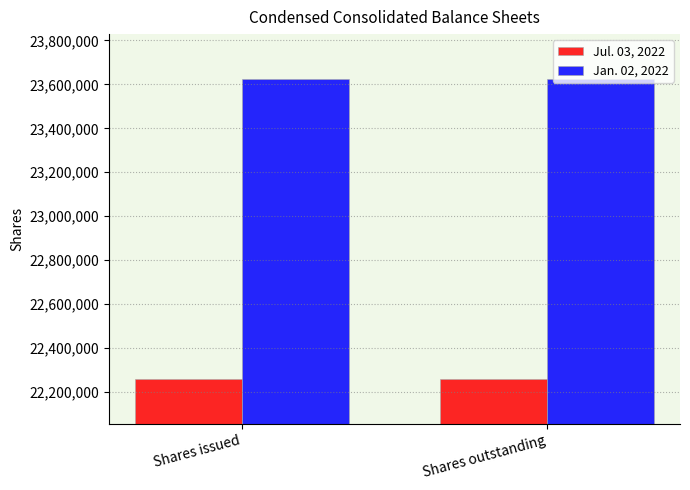

Is it true that Jul. 03, 2022 equals 36491157 at Shares outstanding?

False